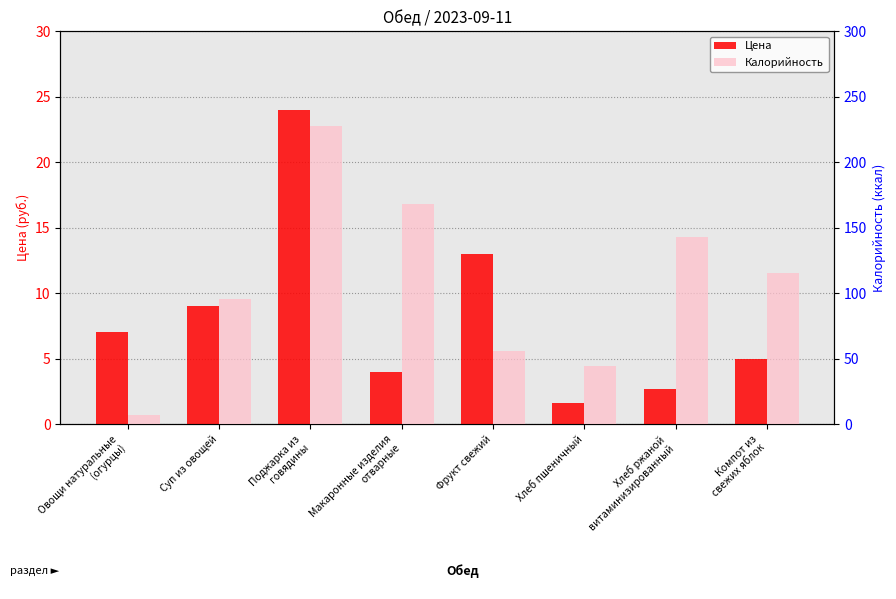

What is the difference between the maximum and second lowest values in the Калорийность series?

183.5